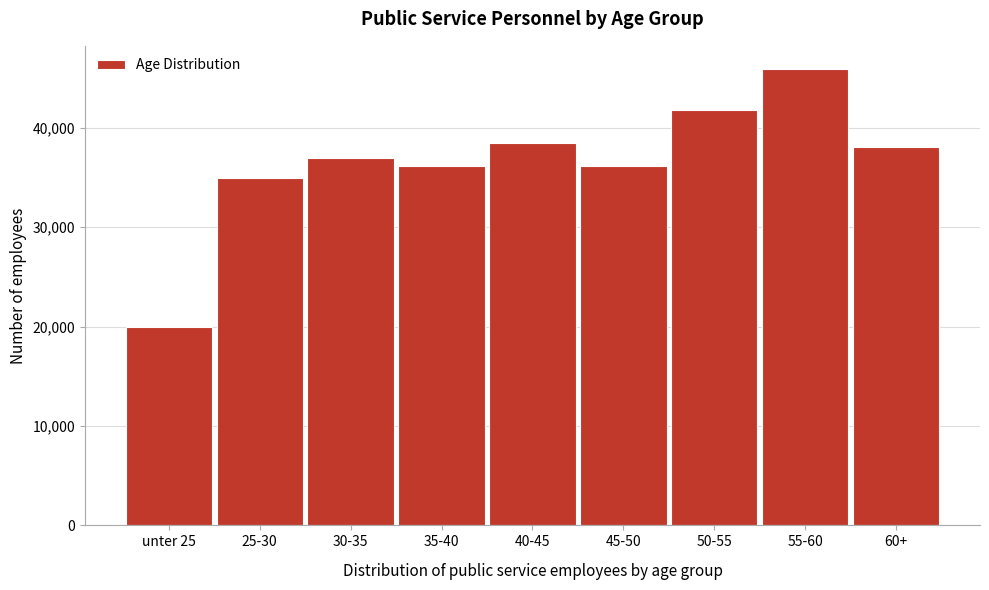

What is the change in value from 50-55 to 55-60?

+4120